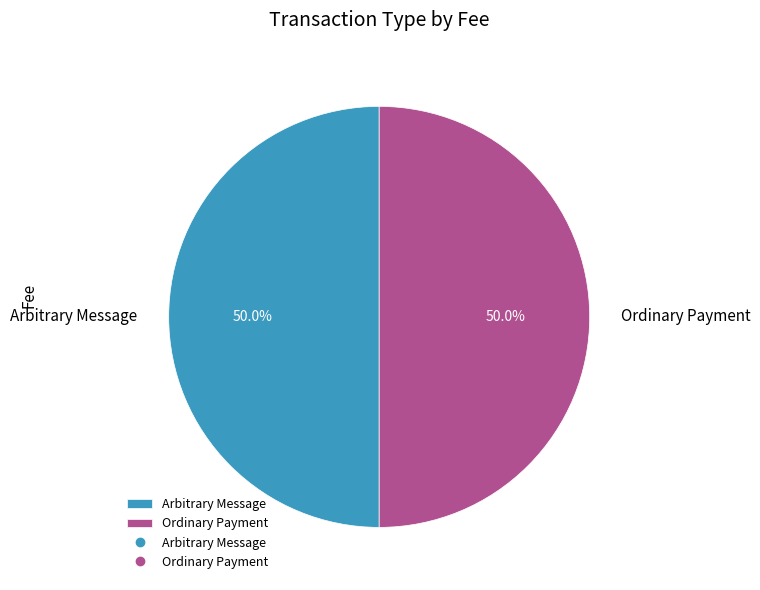

Combined, do Ordinary Payment and Arbitrary Message account for over 50%?

Yes